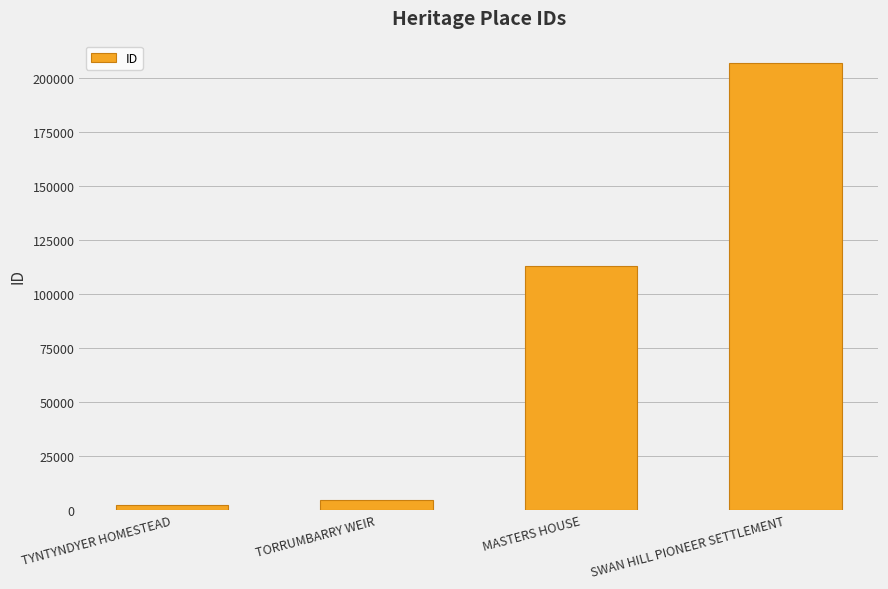

Are the bars horizontal?

No